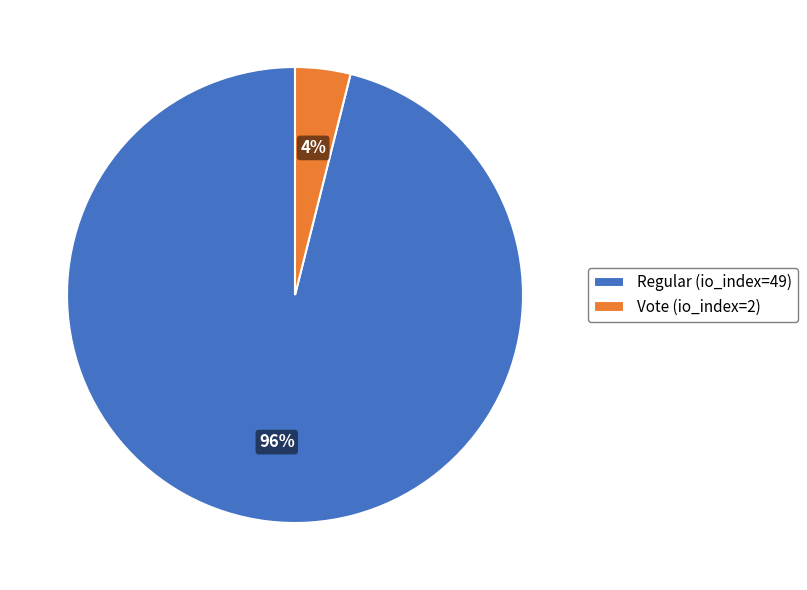

Count the number of slices in the pie.

2